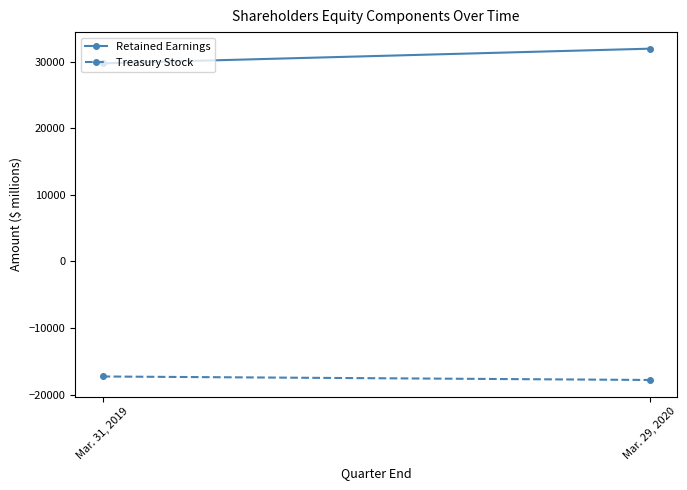

At which label does Retained Earnings reach its peak?

Mar. 29, 2020